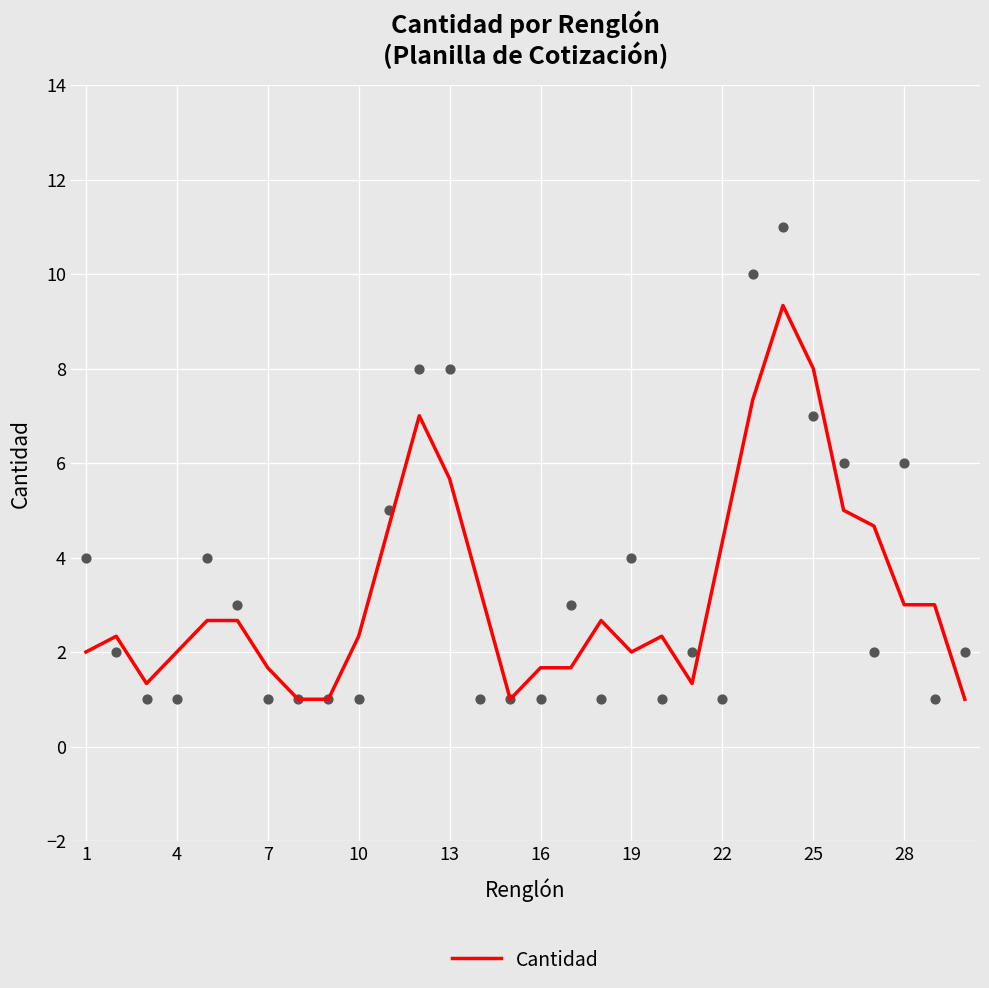

The Cantidad series shows 2.3 at 10. True or false?

True